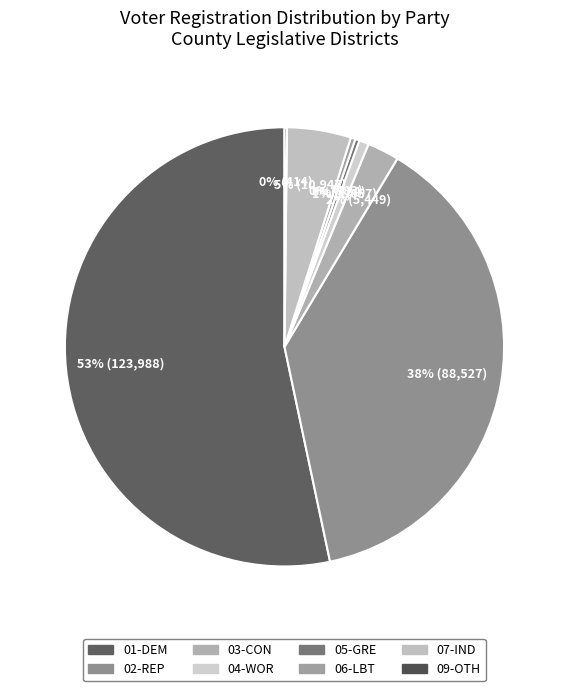

Rank the categories by value from lowest to highest.

09-OTH, 05-GRE, 06-LBT, 04-WOR, 03-CON, 07-IND, 02-REP, 01-DEM